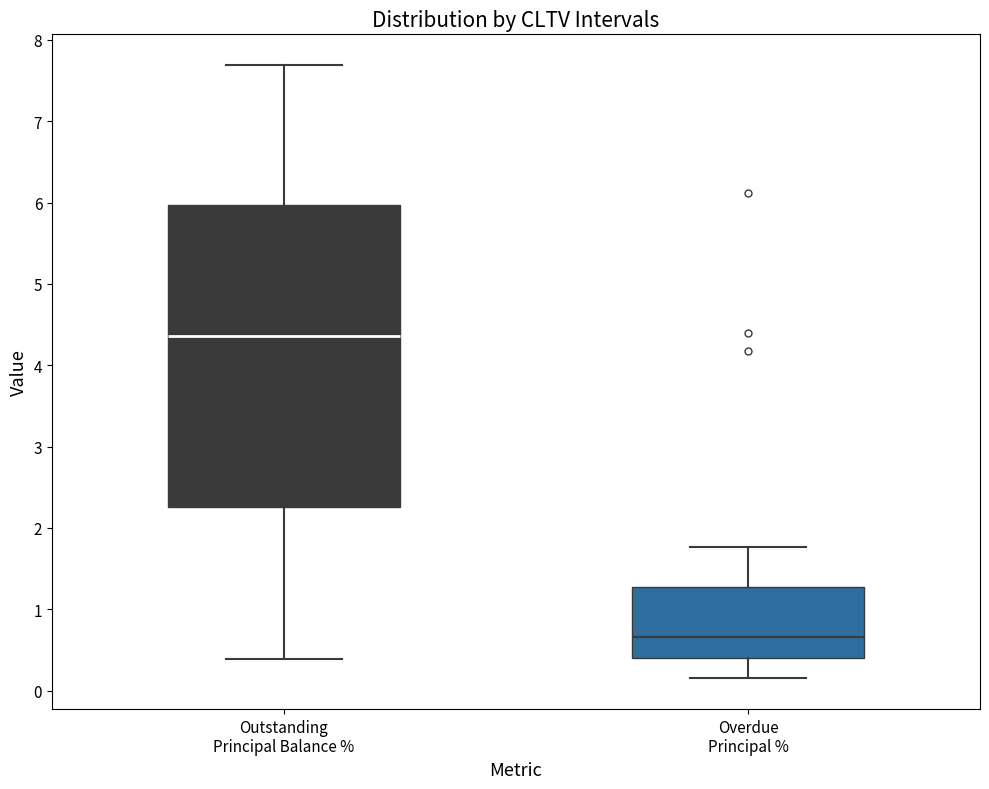

Which box has the highest median line?

Outstanding Principal Balance %